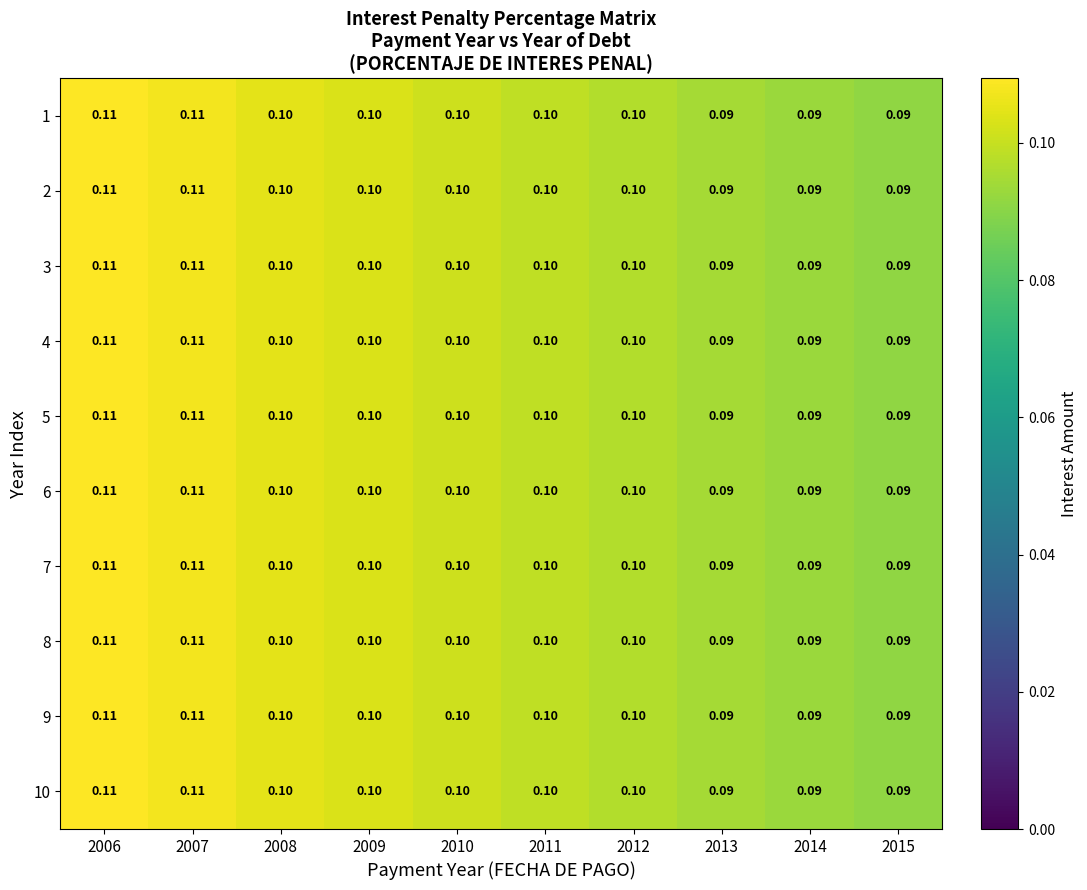

Is the value of 10 at 2009 greater than the value of 2 at 2013?

Yes